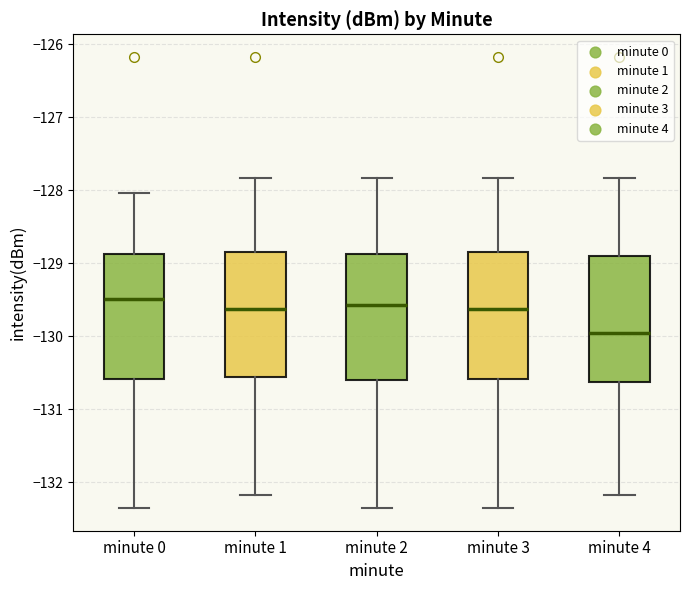

Reading left to right, transcribe this box plot: for each box, give where its median line is, the range the box spans, and where its two whiskers end, as read against the y-axis. The values are not printed on the chart, so give them approximately, as read against the axis.

minute 0: median -129.5, box -130.6 to -128.9, whiskers -132.4 to -128.0
minute 1: median -129.6, box -130.6 to -128.8, whiskers -132.2 to -127.8
minute 2: median -129.6, box -130.6 to -128.9, whiskers -132.4 to -127.8
minute 3: median -129.6, box -130.6 to -128.8, whiskers -132.4 to -127.8
minute 4: median -130.0, box -130.6 to -128.9, whiskers -132.2 to -127.8